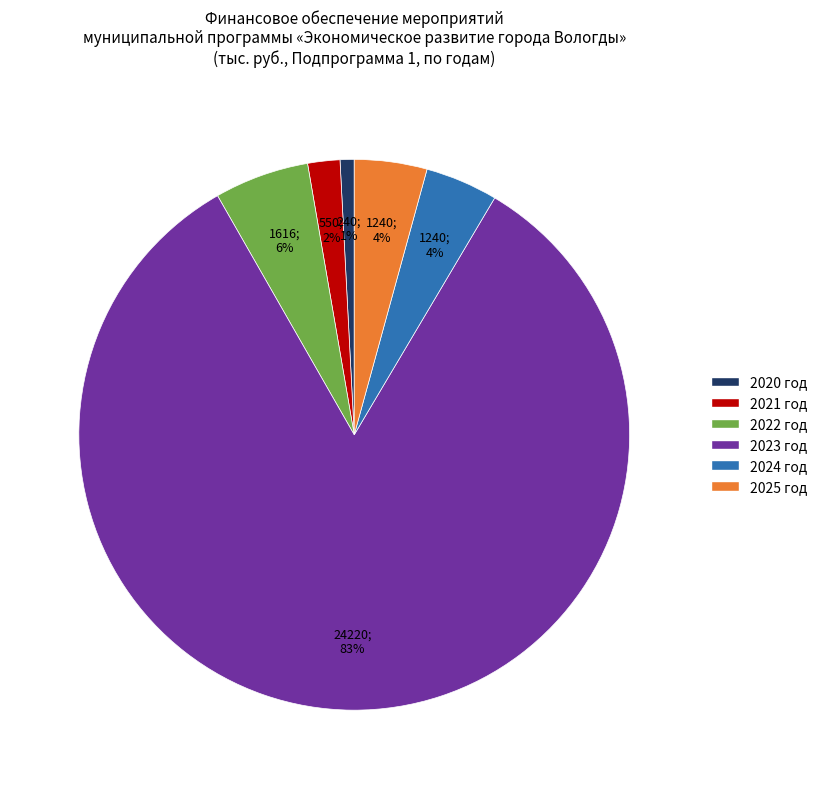

Is there a majority slice in this chart?

Yes